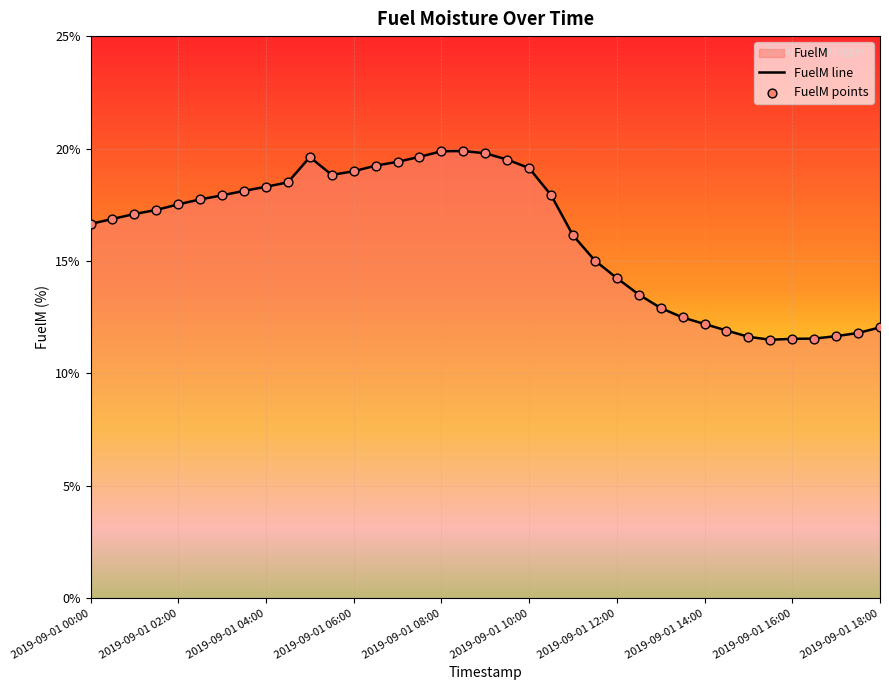

What is the difference between the maximum and minimum values?

8.4